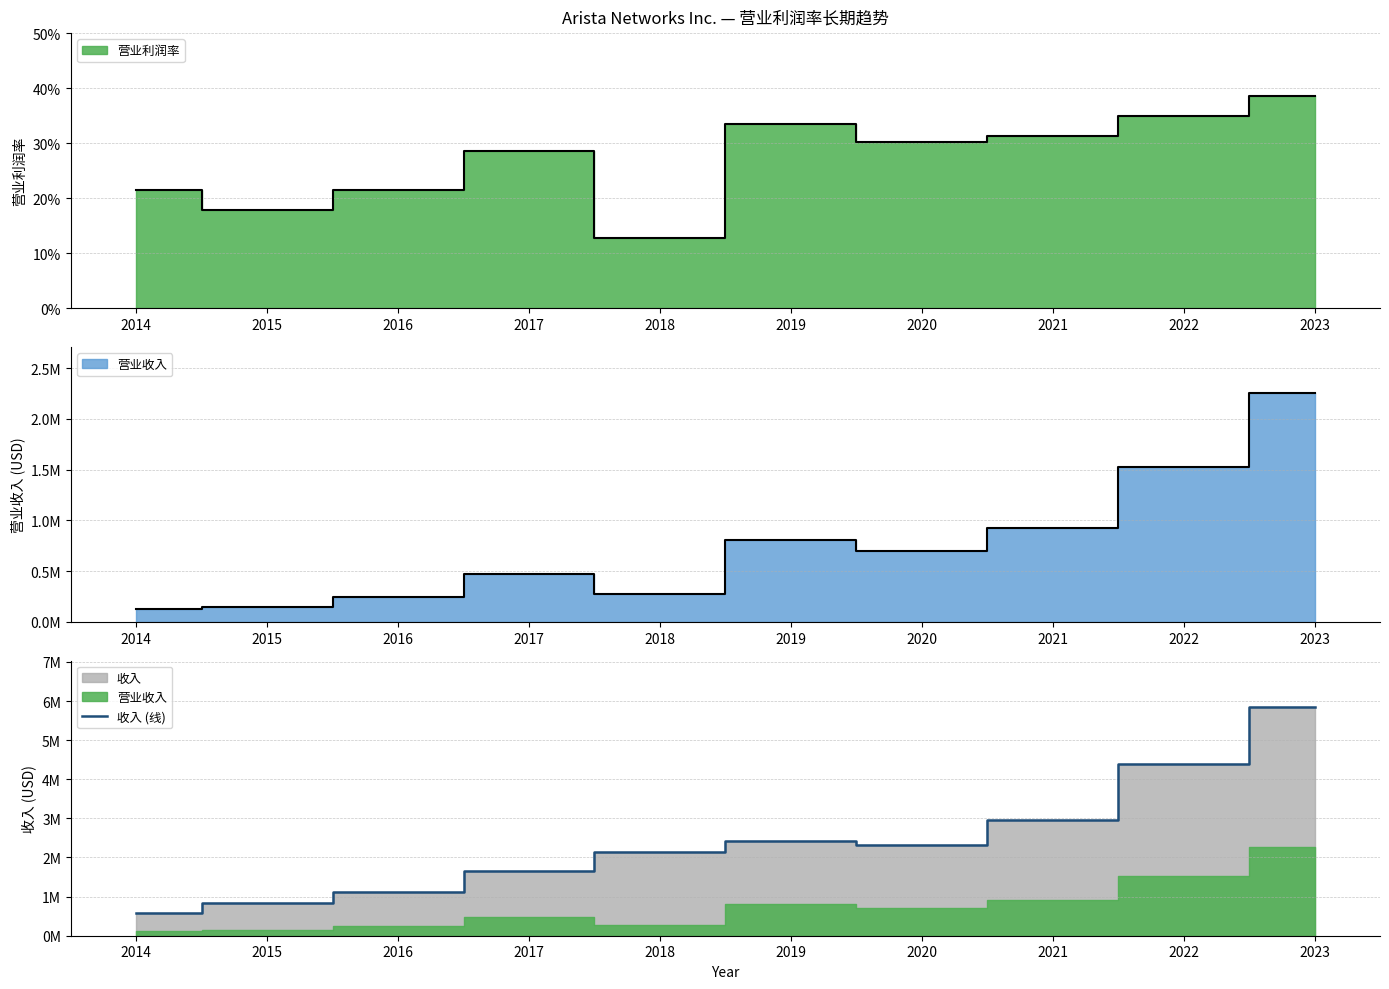

What is the sum of all values?

24266152